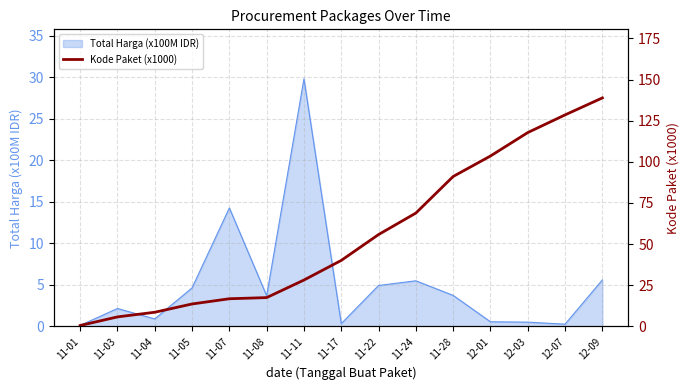

Does the chart display data point markers on the line(s)?

No